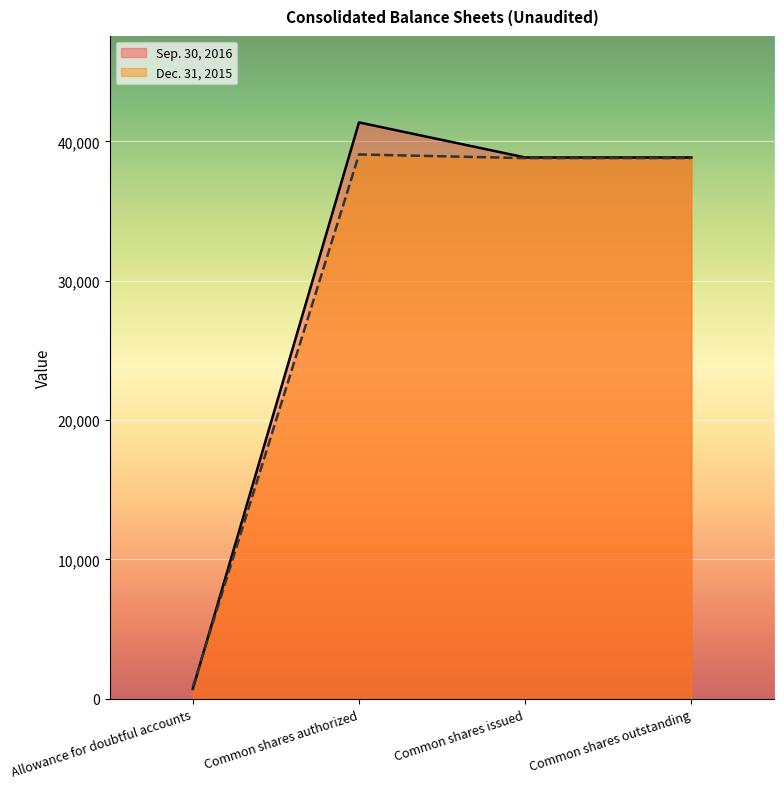

Between Allowance for doubtful accounts and Common shares outstanding, which series saw the biggest shift?

Sep. 30, 2016